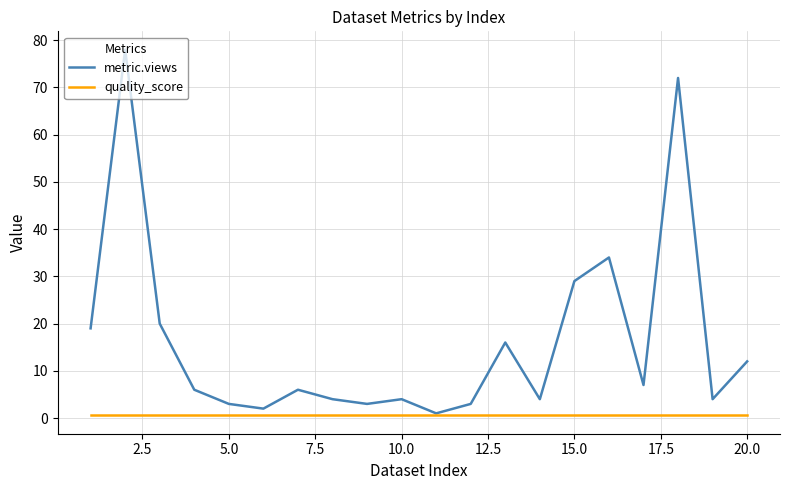

At how many categories does at least one series exceed 41?

2